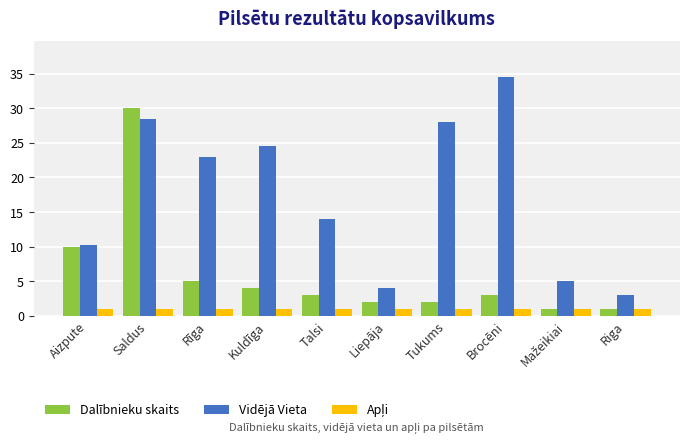

The Vidējā Vieta series shows 28.0 at Tukums. True or false?

True